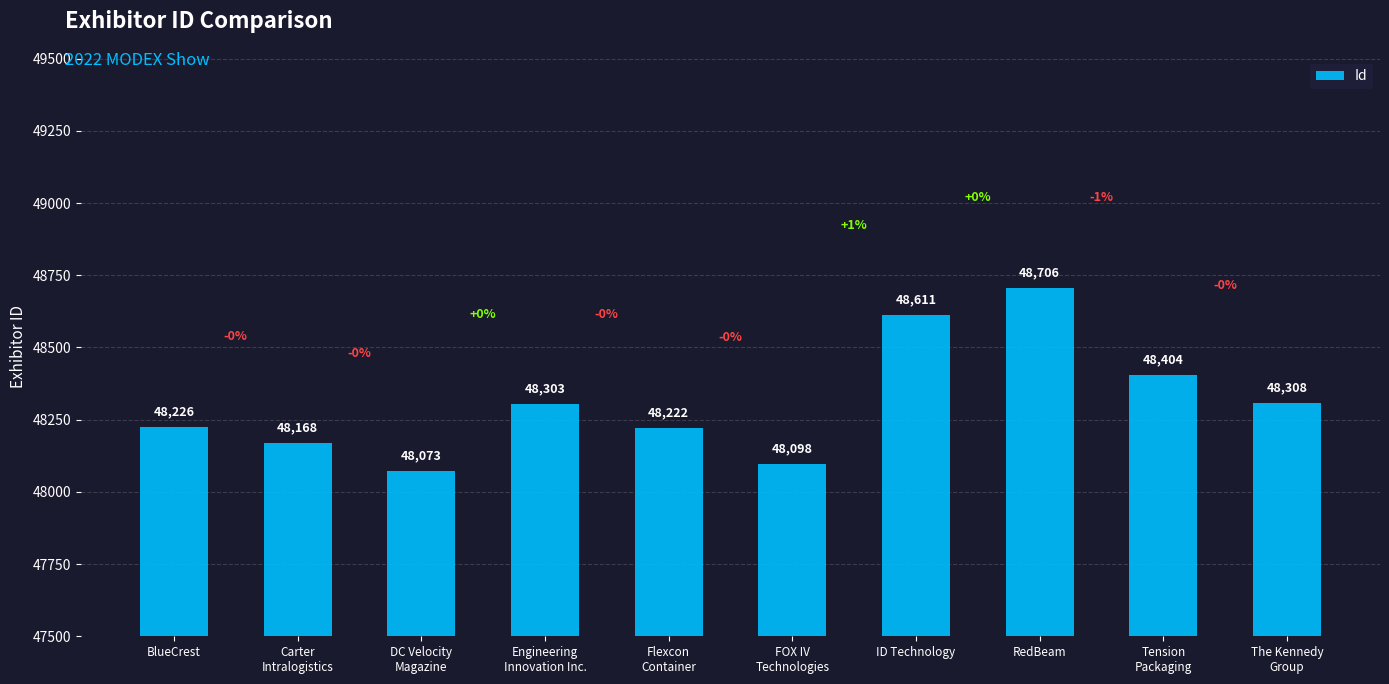

Between Flexcon
Container and Tension
Packaging, which is larger?

Tension
Packaging